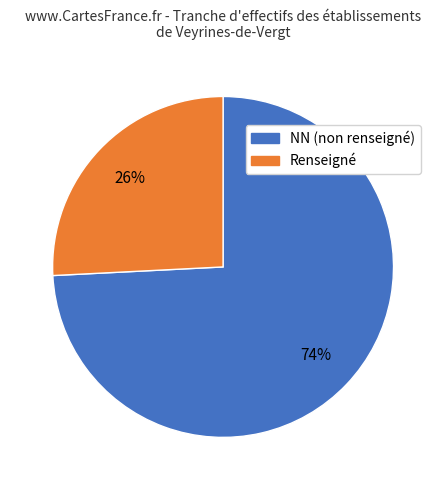

Does any single category account for the majority?

Yes